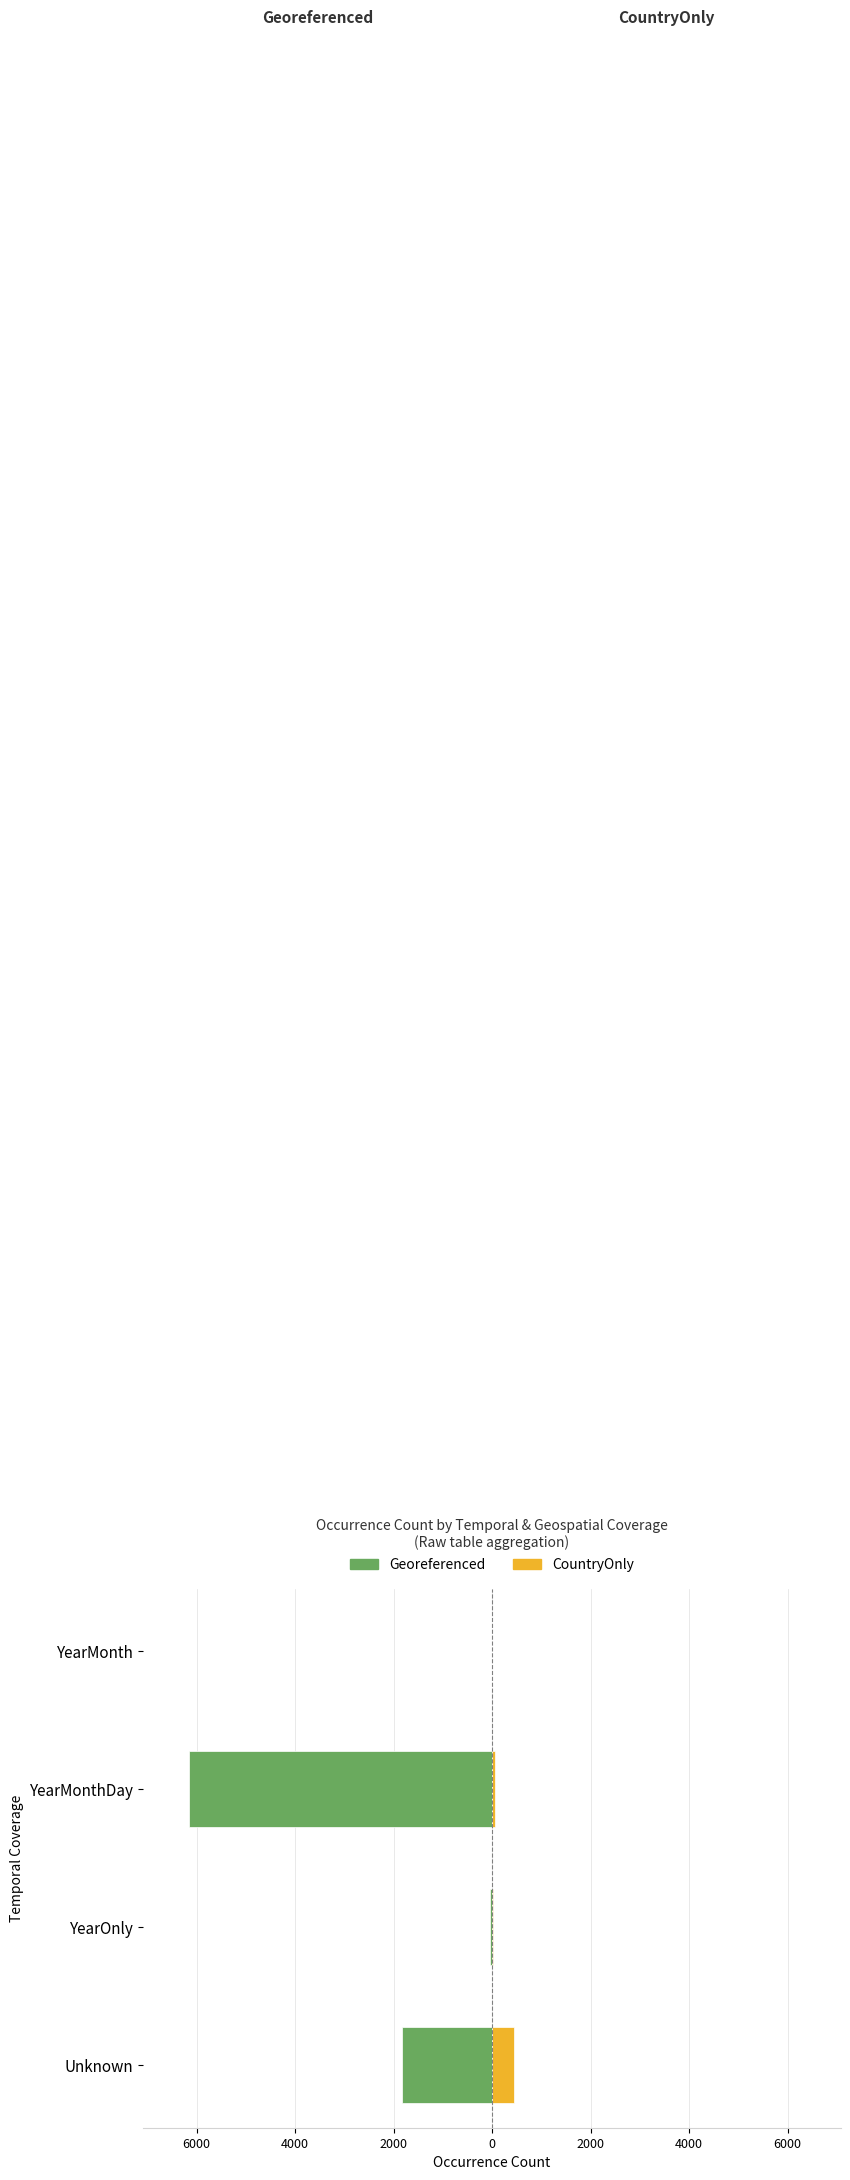

How many groups of bars are there?

4